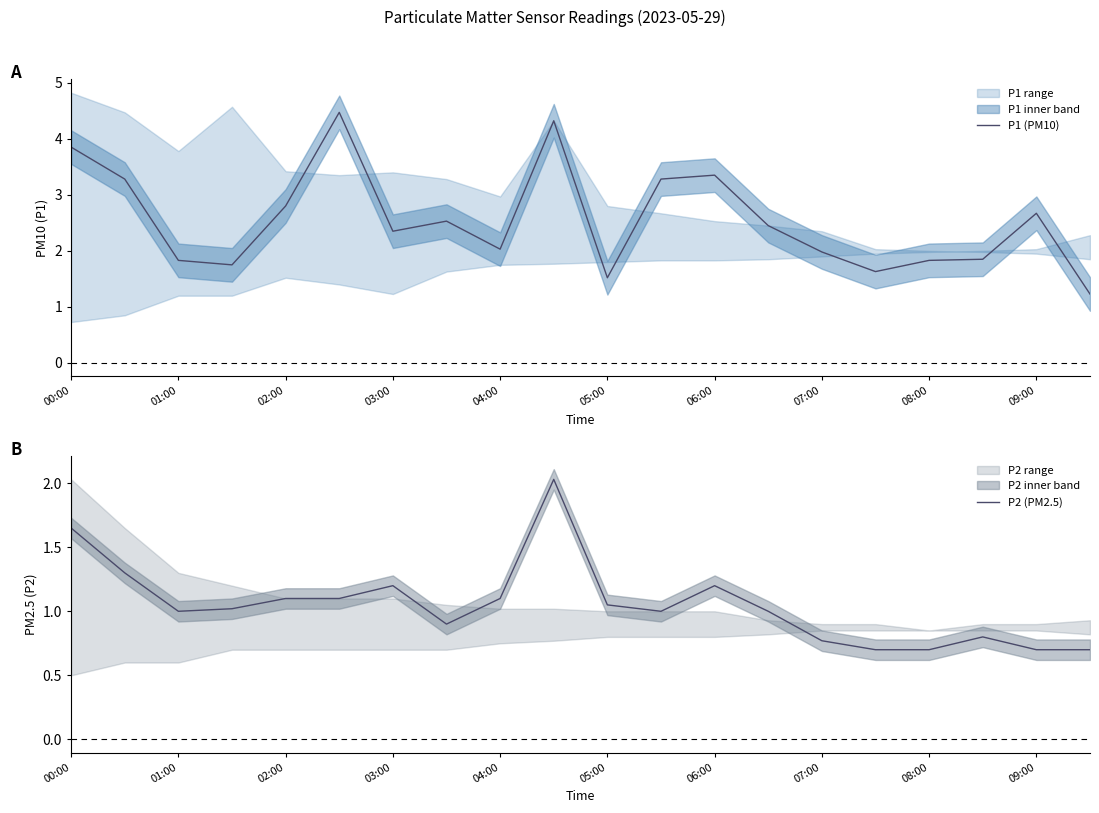

What is the value of the P2 (PM2.5) point at the 17th from the left?

0.7